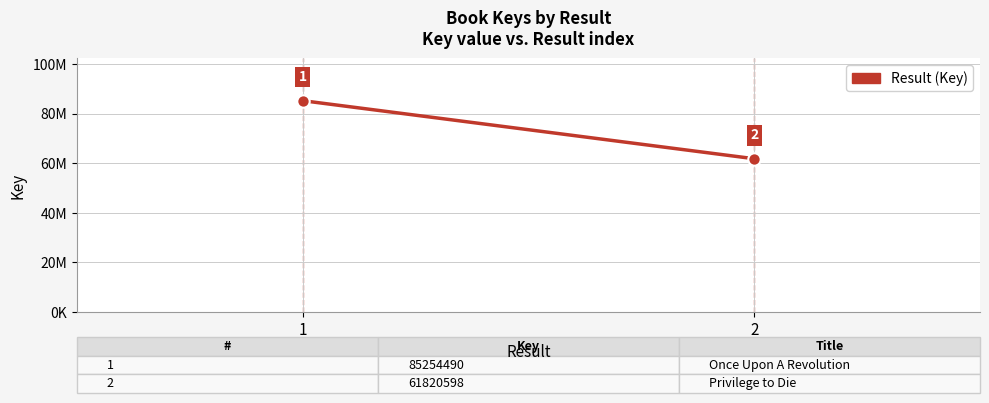

Which has a higher value, 2 or 1?

1